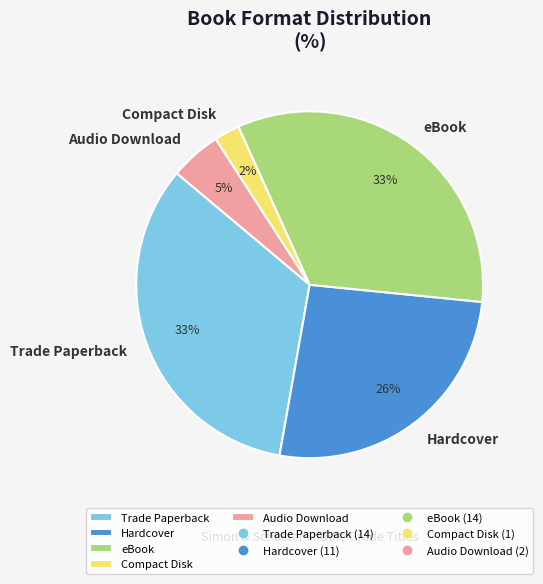

To the nearest percent, what is the difference between the largest and smallest slice percentages?

31%